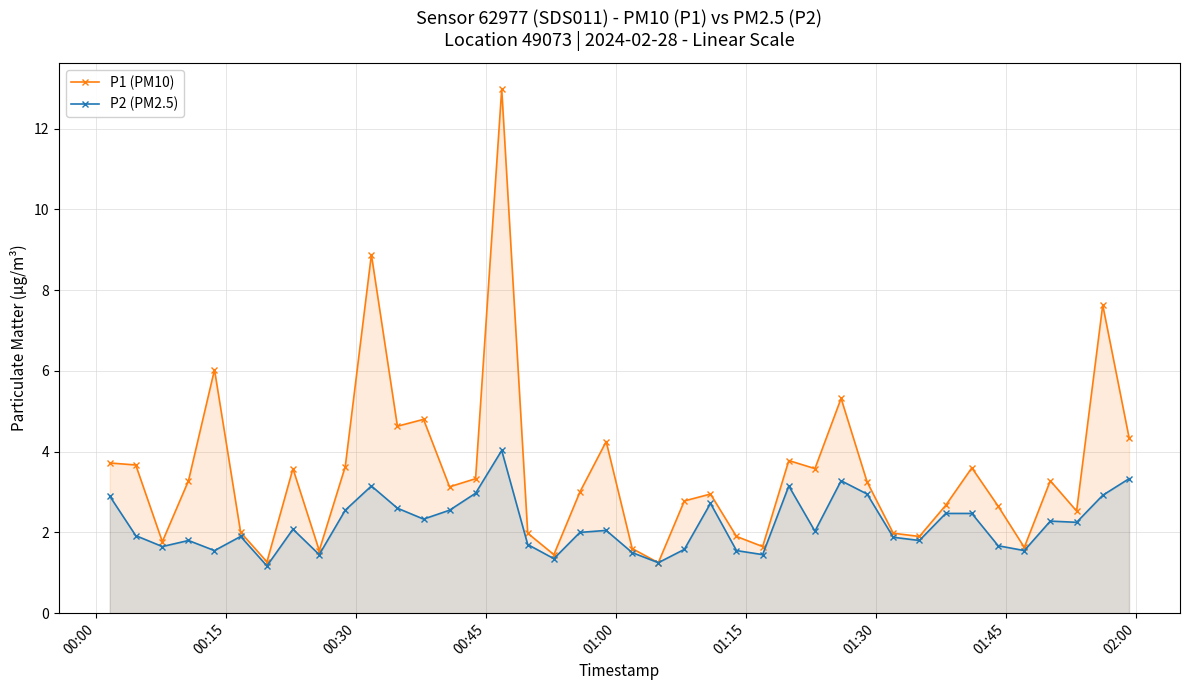

Rank the series by their average value, from lowest to highest.

P2 (PM2.5), P1 (PM10)